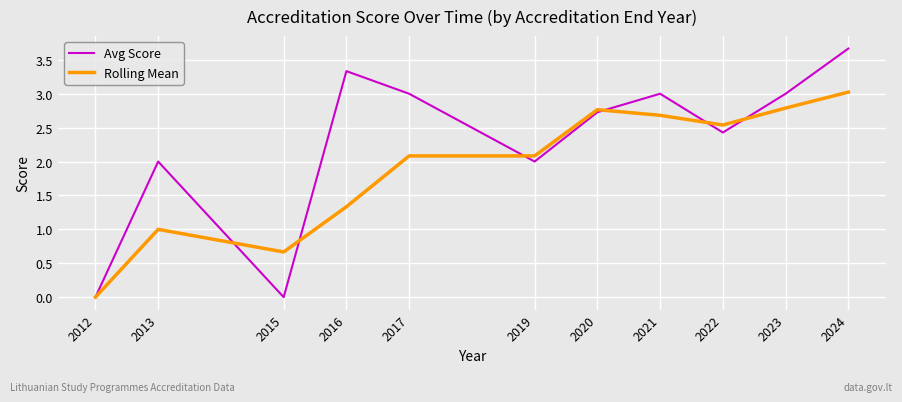

Reading left to right, what are all the values shown in this chart?

Avg Score: 2012=0.0	2013=2.0	2015=0.0	2016=3.3	2017=3.0	2019=2.0	2020=2.7	2021=3.0	2022=2.4	2023=3.0	2024=3.7
Rolling Mean: 2012=0.0	2013=1.0	2015=0.7	2016=1.3	2017=2.1	2019=2.1	2020=2.8	2021=2.7	2022=2.5	2023=2.8	2024=3.0